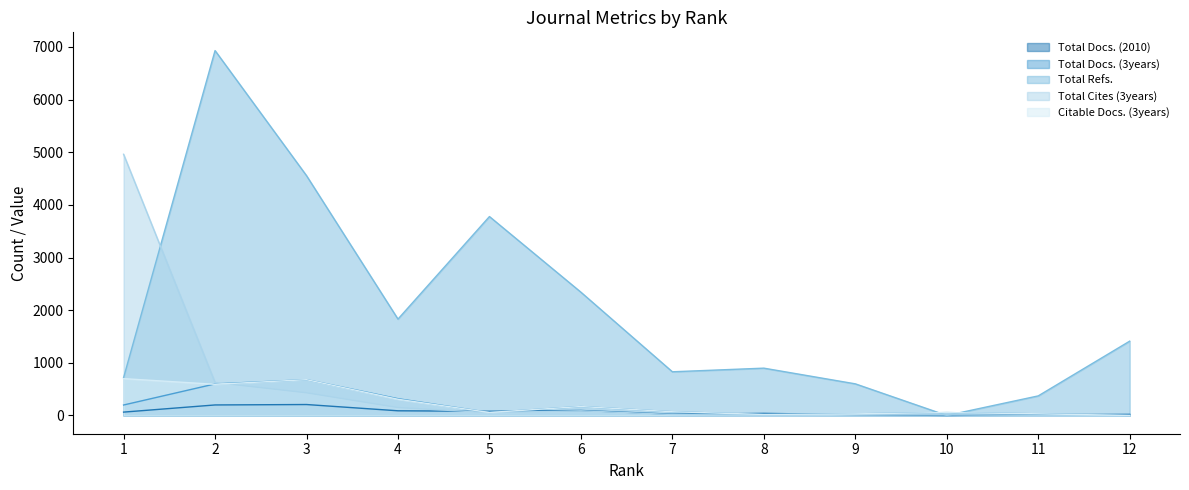

How many positive values does the Total Refs. series have?

11